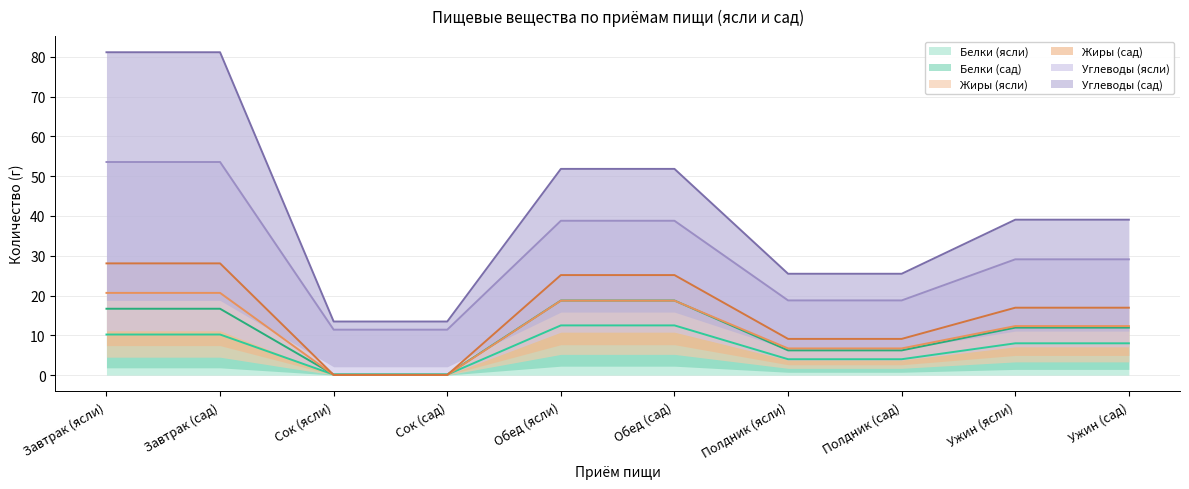

True or false: Белки (ясли) has a value of 12.5 at Обед (ясли).

True